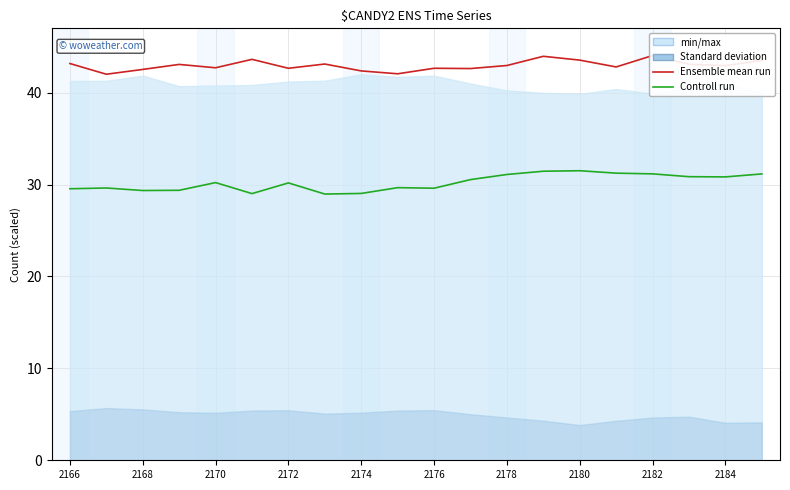

What position from the left is 19?

20